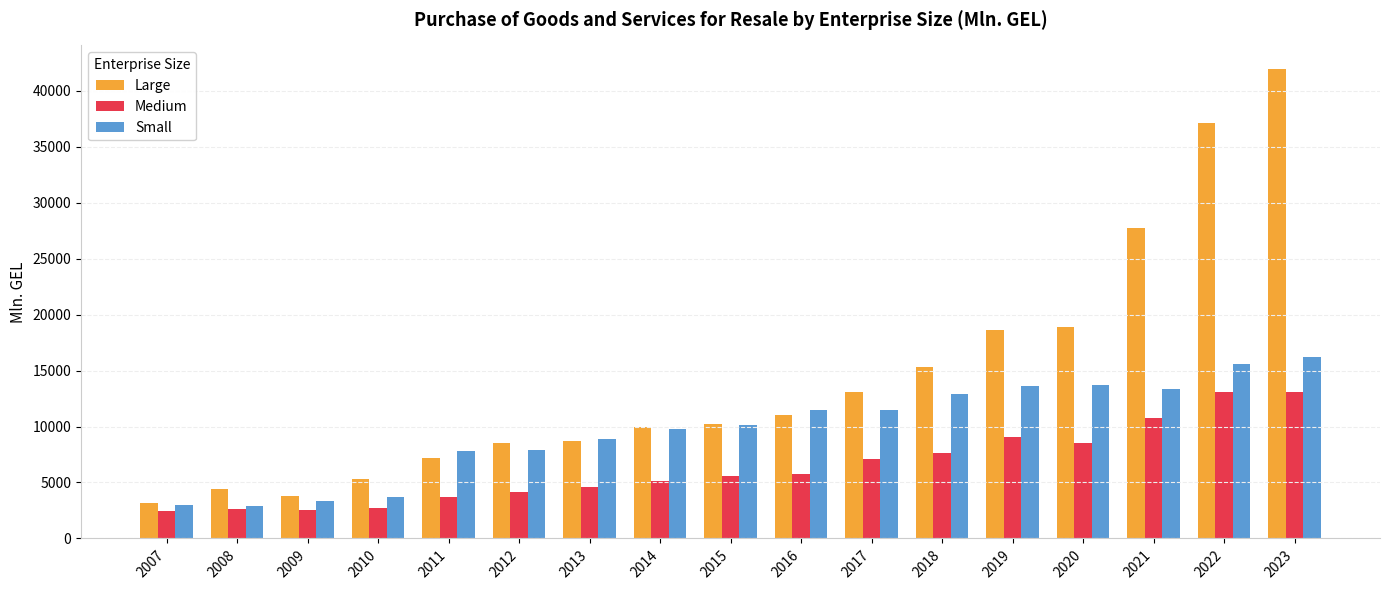

What is the maximum value shown in the chart?

41947.2